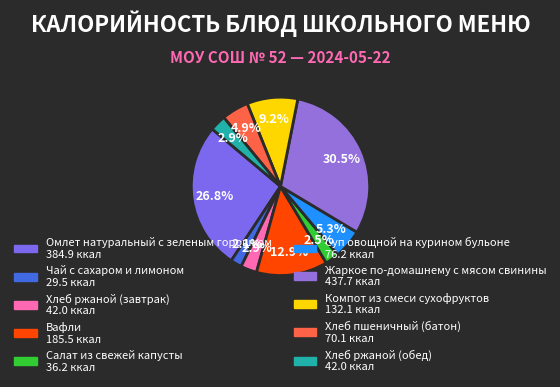

Between Хлеб ржаной (завтрак) and Вафли, which is larger?

Вафли